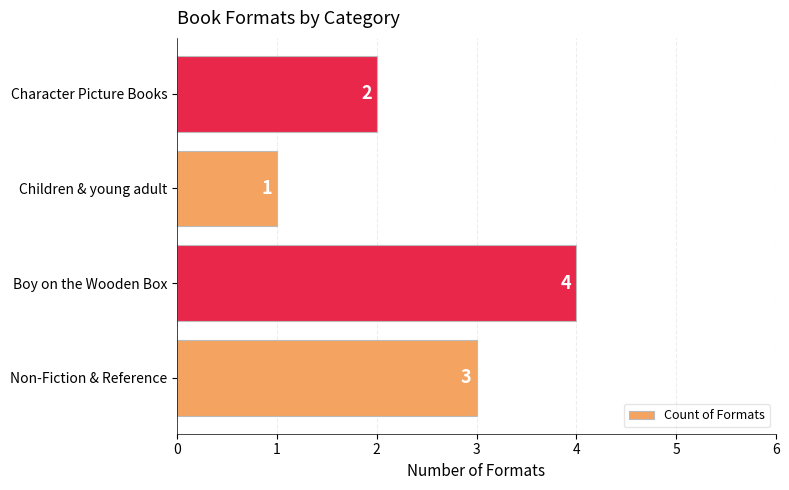

Are the bars grouped side by side (vs. stacked)?

No